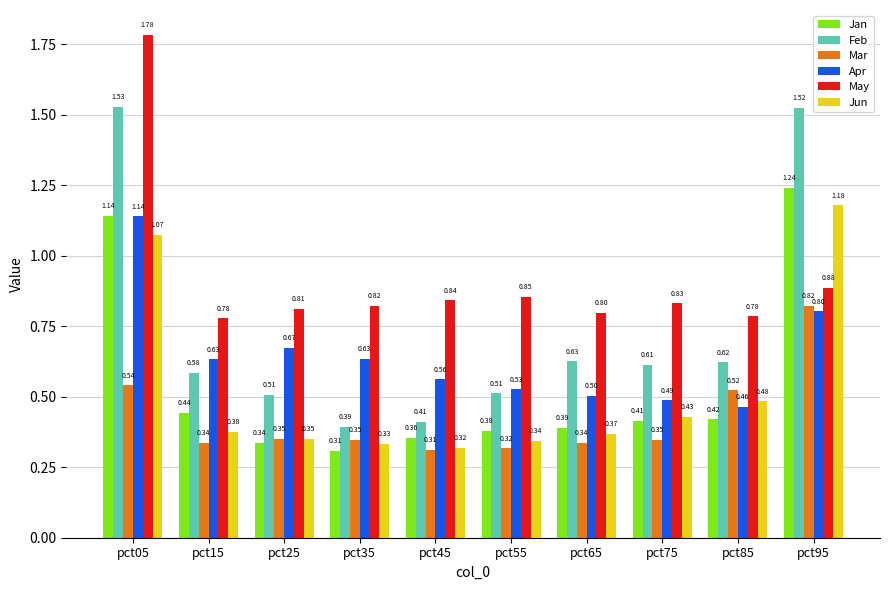

Which category has the highest value in the Feb series?

pct05